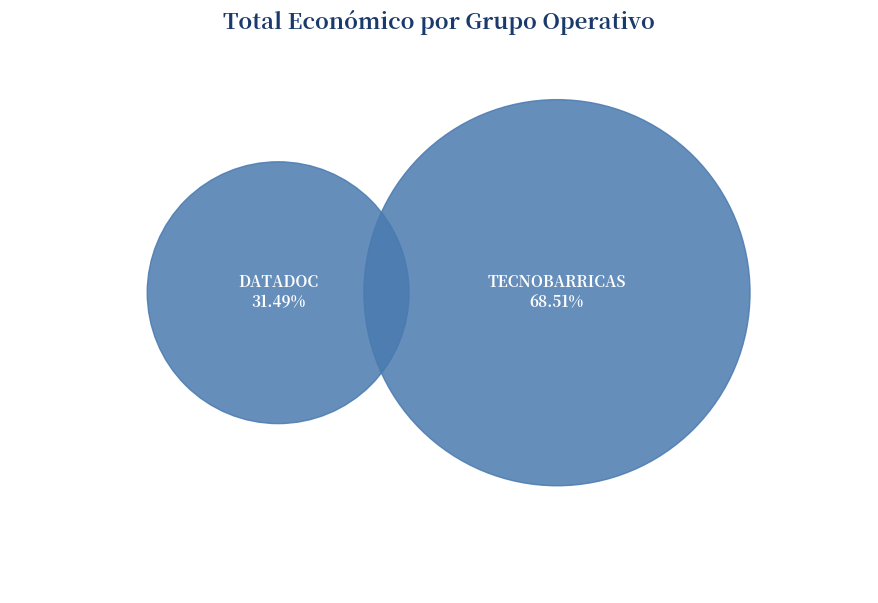

To the nearest percent, what is the difference between the largest and smallest slice percentages?

37%